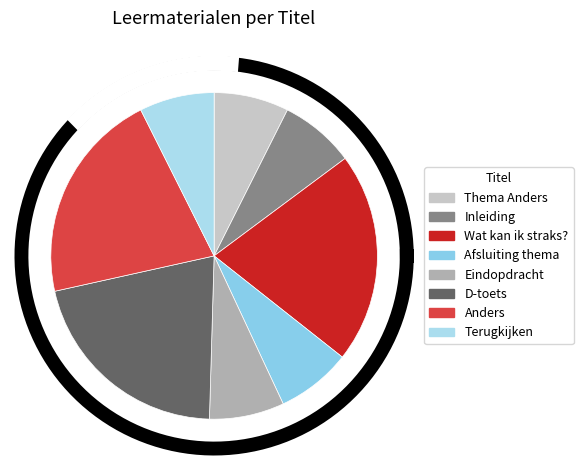

Does Afsluiting thema represent more than half of the total?

No